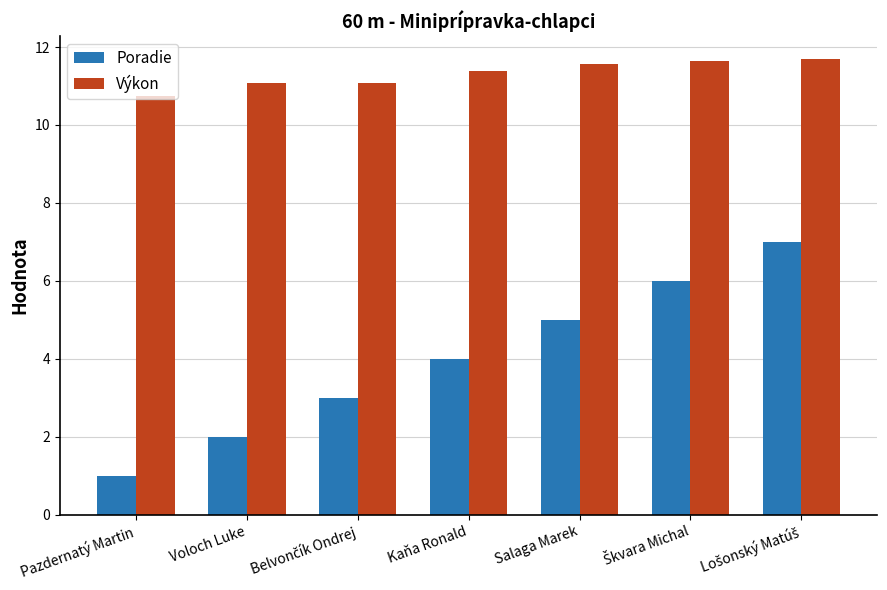

Which series has the largest range (max minus min)?

Poradie